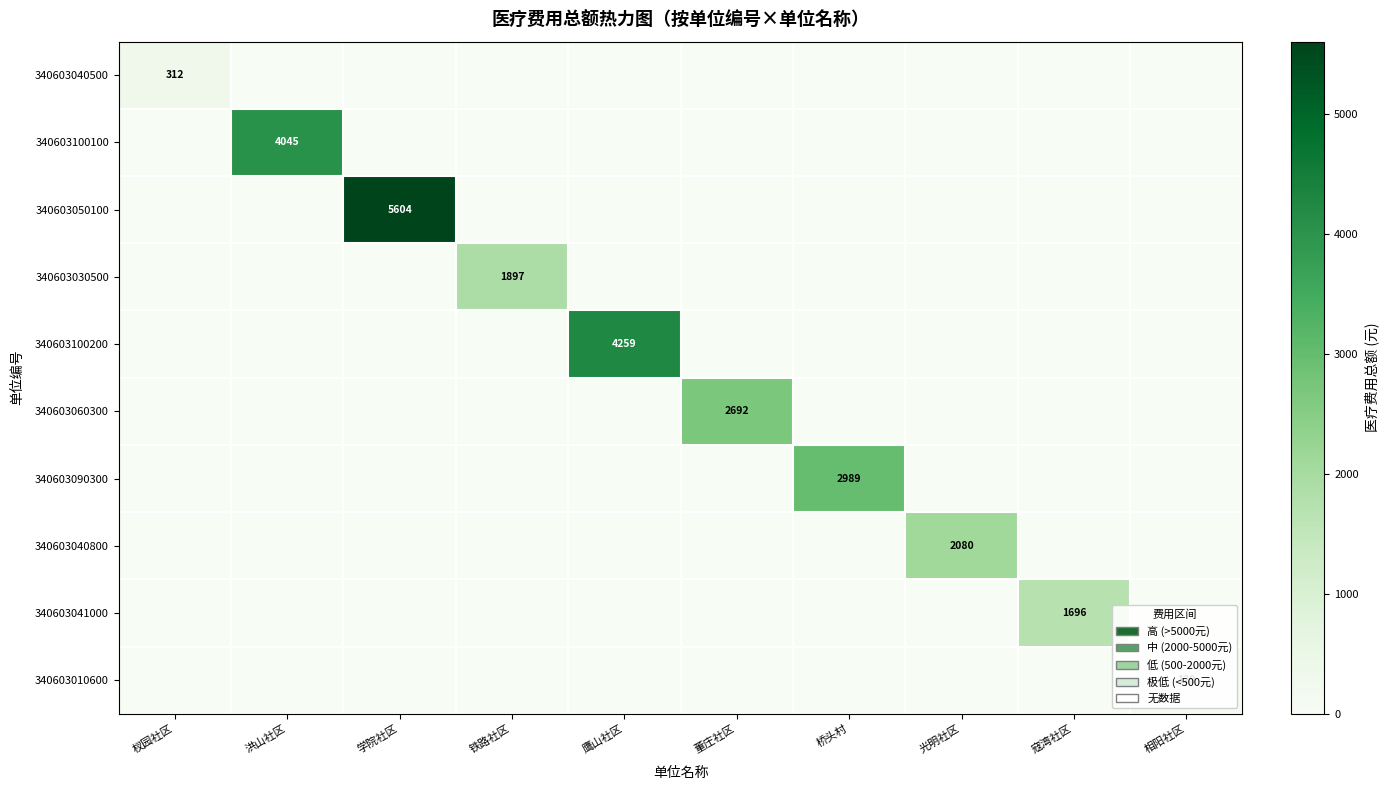

How many data points does each series have?

10